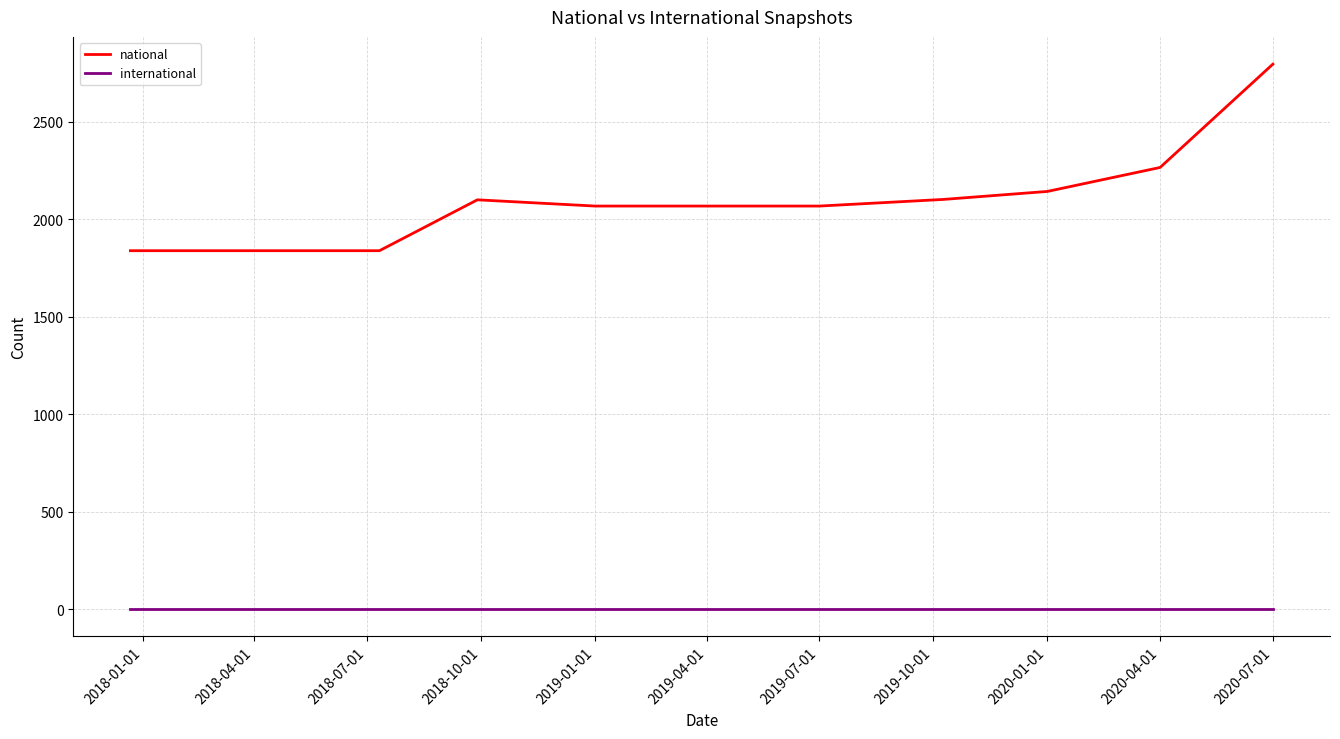

How many lines are shown in the chart?

2